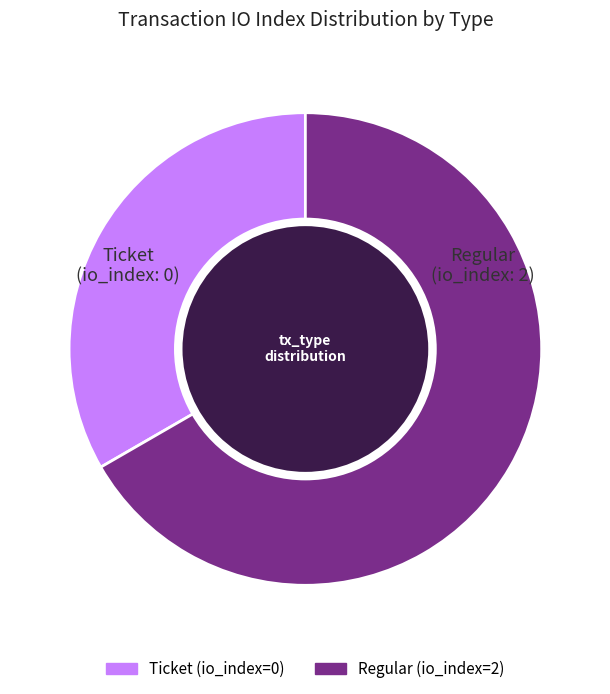

Is there any slice that represents more than half of the pie?

Yes